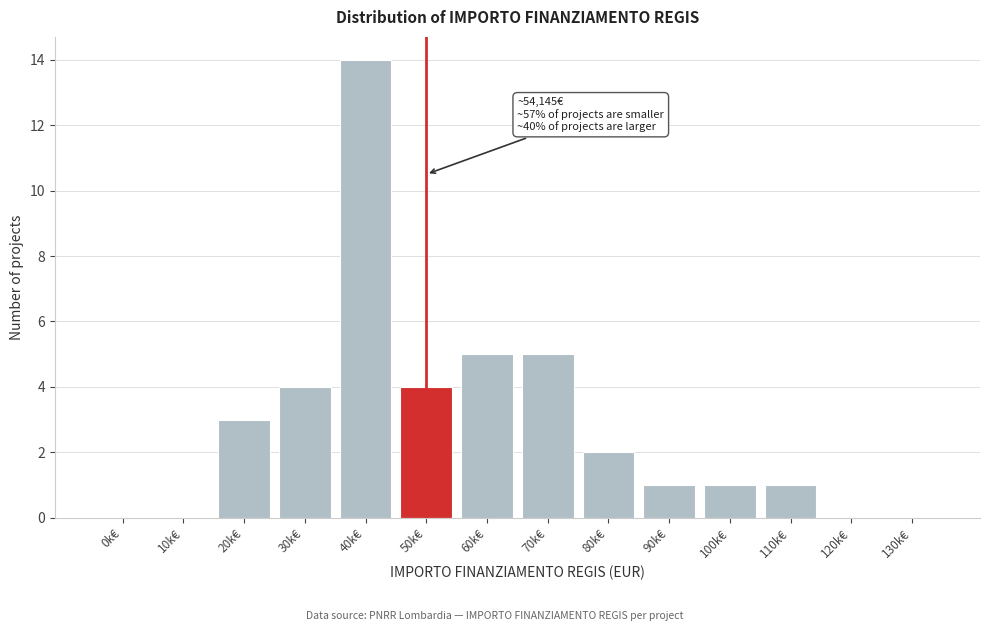

Reading right to left, what are all the values shown in this chart?

130k€=0	120k€=0	110k€=1	100k€=1	90k€=1	80k€=2	70k€=5	60k€=5	50k€=4	40k€=14	30k€=4	20k€=3	10k€=0	0k€=0